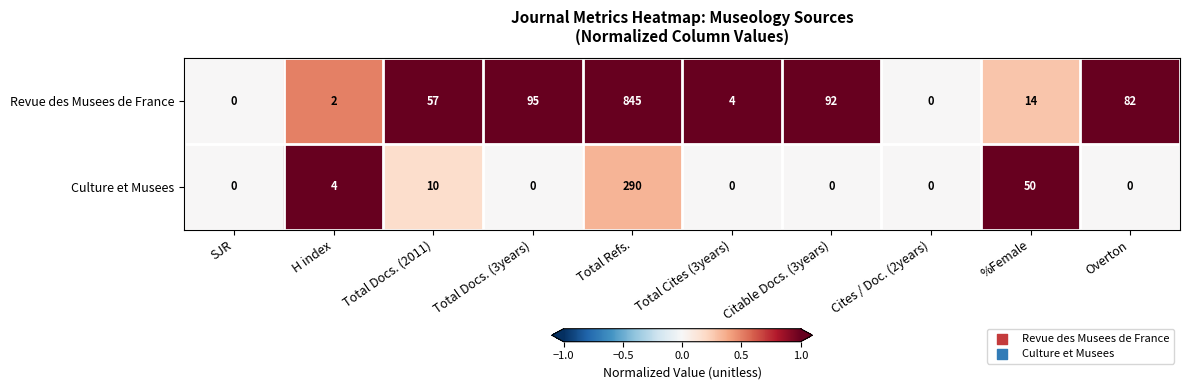

The value of Revue des Musees de France at Cites / Doc. (2years) is 379. True or false?

False